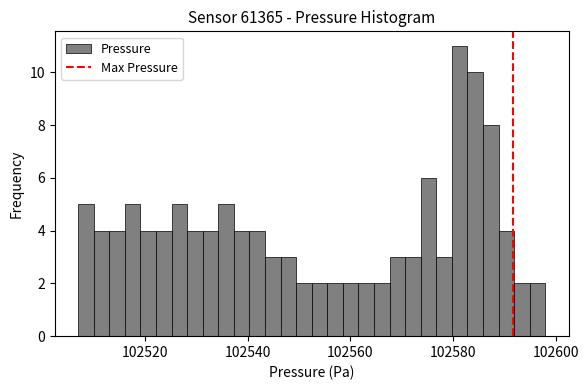

Around what value on the x-axis is the tallest bar? Give the approximate position of its centre, as read against the axis.

102582